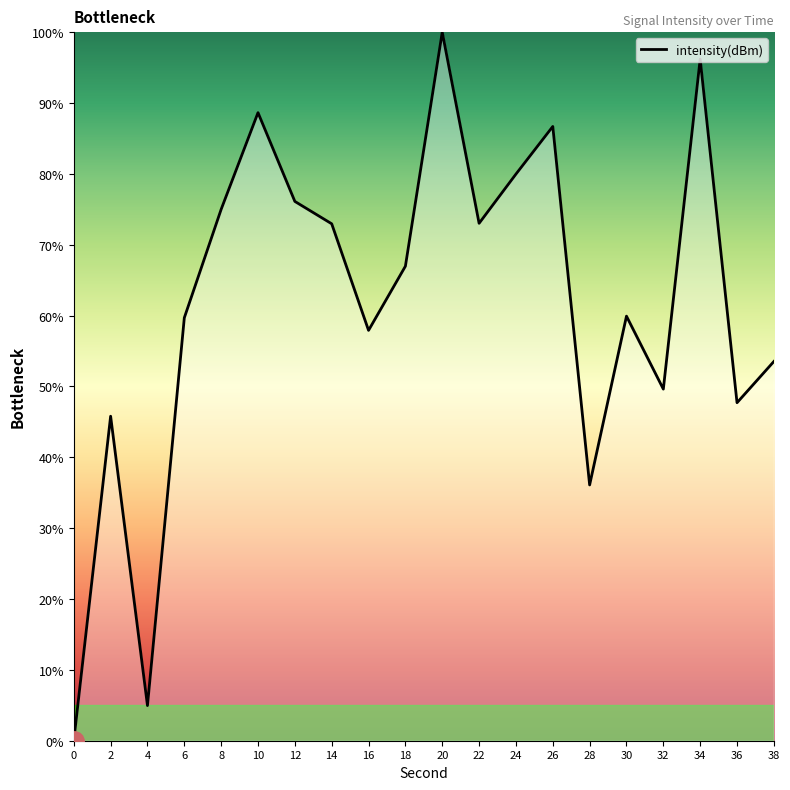

What is the difference between the maximum and minimum values?

100.0